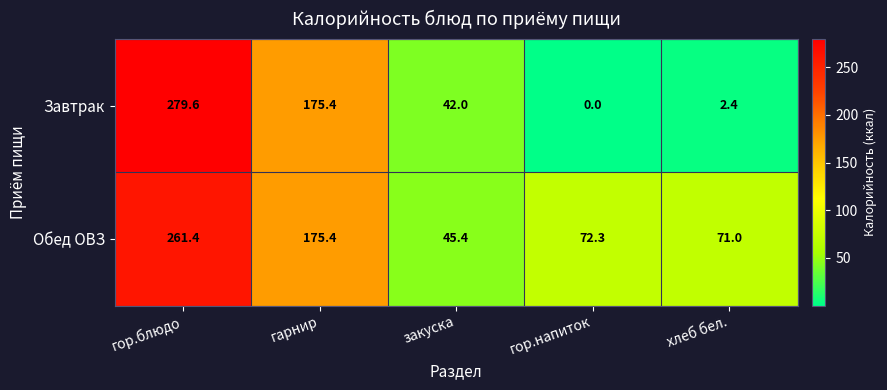

Count the number of data series in this chart.

2